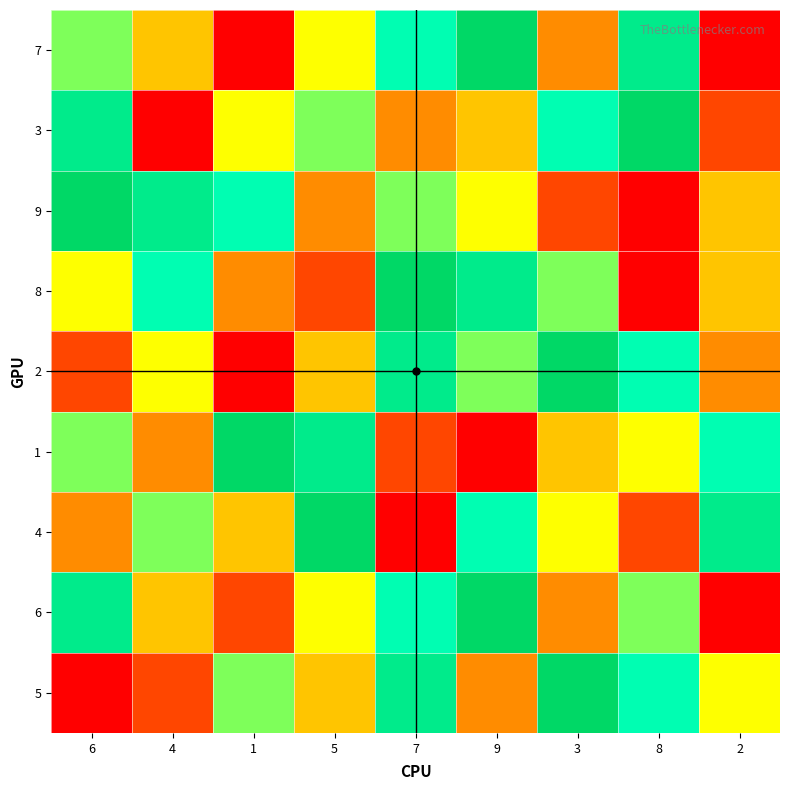

Reading left to right, extract all data points from this chart.

7: 6=6	4=4	1=1	5=5	7=7	9=9	3=3	8=8	2=1
3: 6=8	4=1	1=5	5=6	7=3	9=4	3=7	8=9	2=2
9: 6=9	4=8	1=7	5=3	7=6	9=5	3=2	8=1	2=4
8: 6=5	4=7	1=3	5=2	7=9	9=8	3=6	8=1	2=4
2: 6=2	4=5	1=1	5=4	7=8	9=6	3=9	8=7	2=3
1: 6=6	4=3	1=9	5=8	7=2	9=1	3=4	8=5	2=7
4: 6=3	4=6	1=4	5=9	7=1	9=7	3=5	8=2	2=8
6: 6=8	4=4	1=2	5=5	7=7	9=9	3=3	8=6	2=1
5: 6=1	4=2	1=6	5=4	7=8	9=3	3=9	8=7	2=5